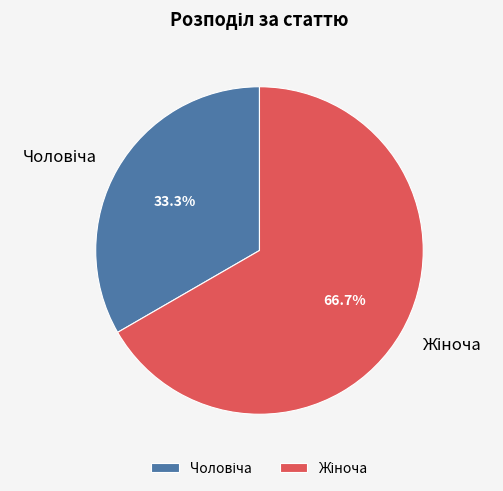

How many slices are in this pie chart?

2